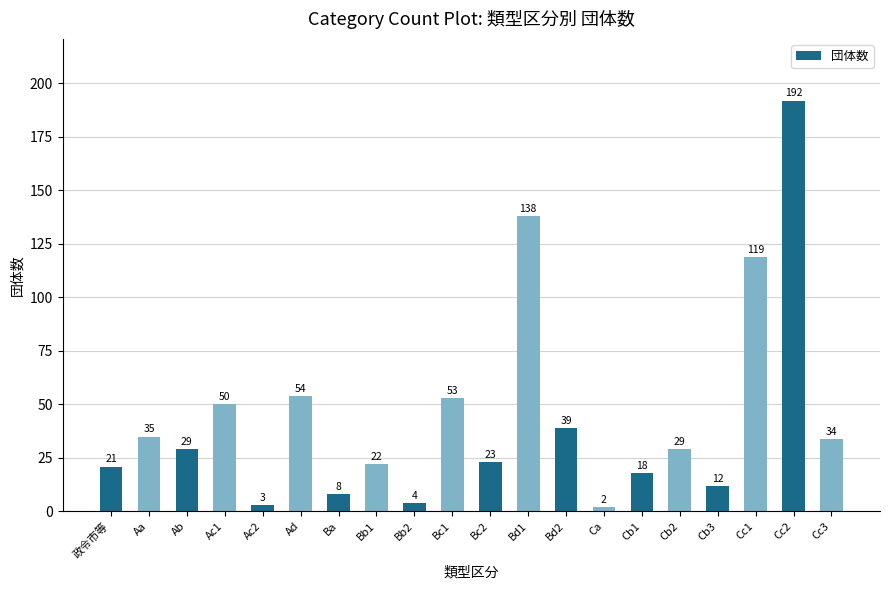

What position from the right is Bb1?

13